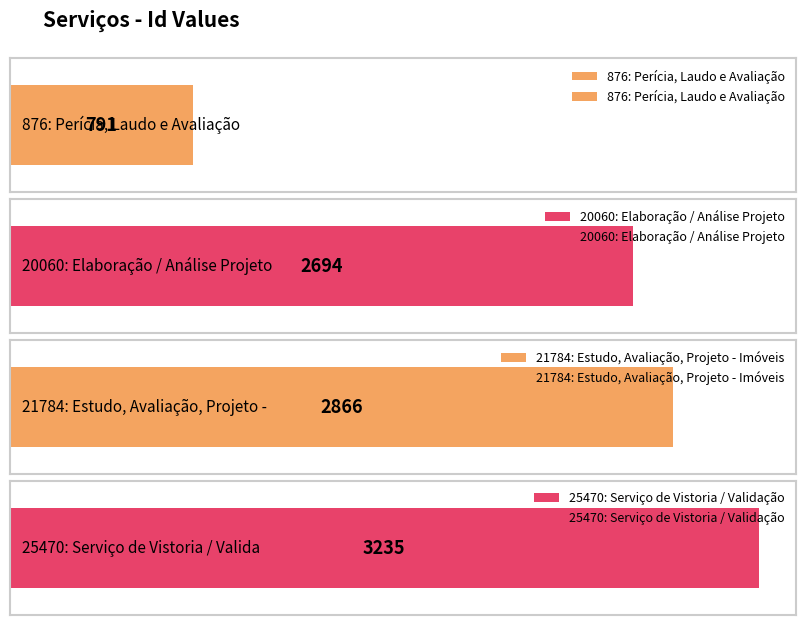

At which label does the data first exceed 2866?

25470: Serviço de Vistoria / Validação